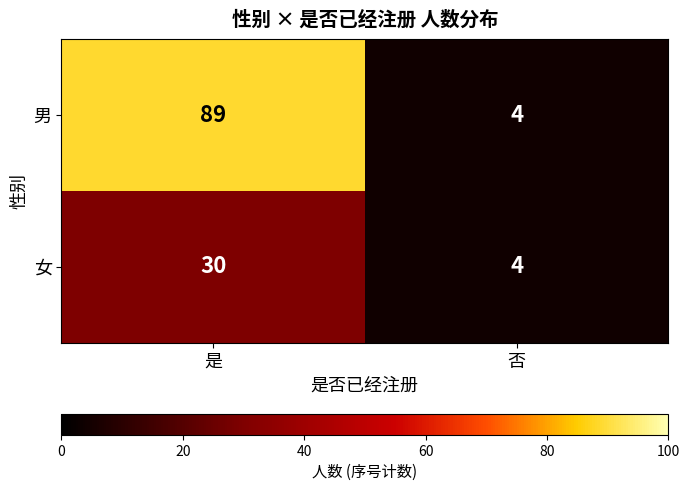

At which category is the sum across all series the highest?

是